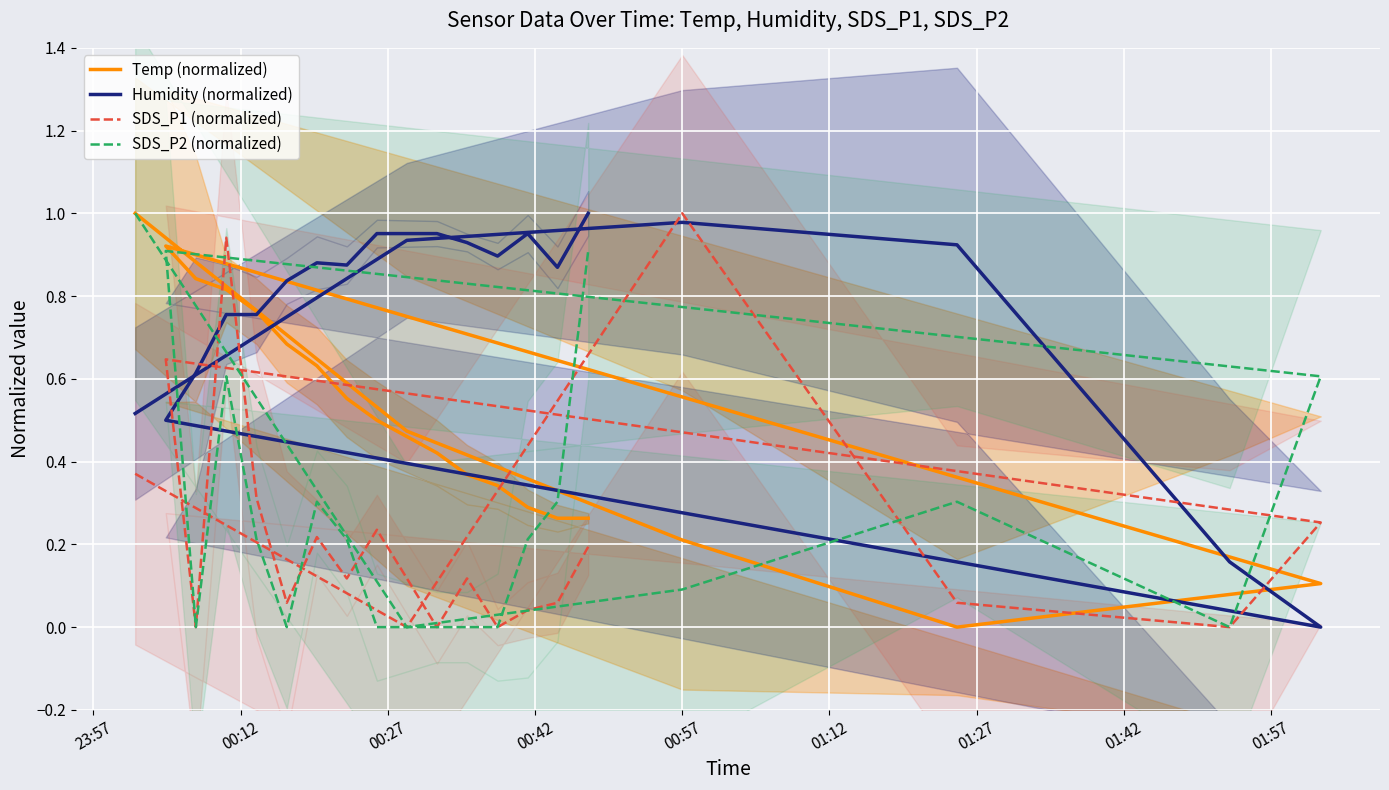

The Temp (normalized) series shows 0.0 at 00:57. True or false?

False